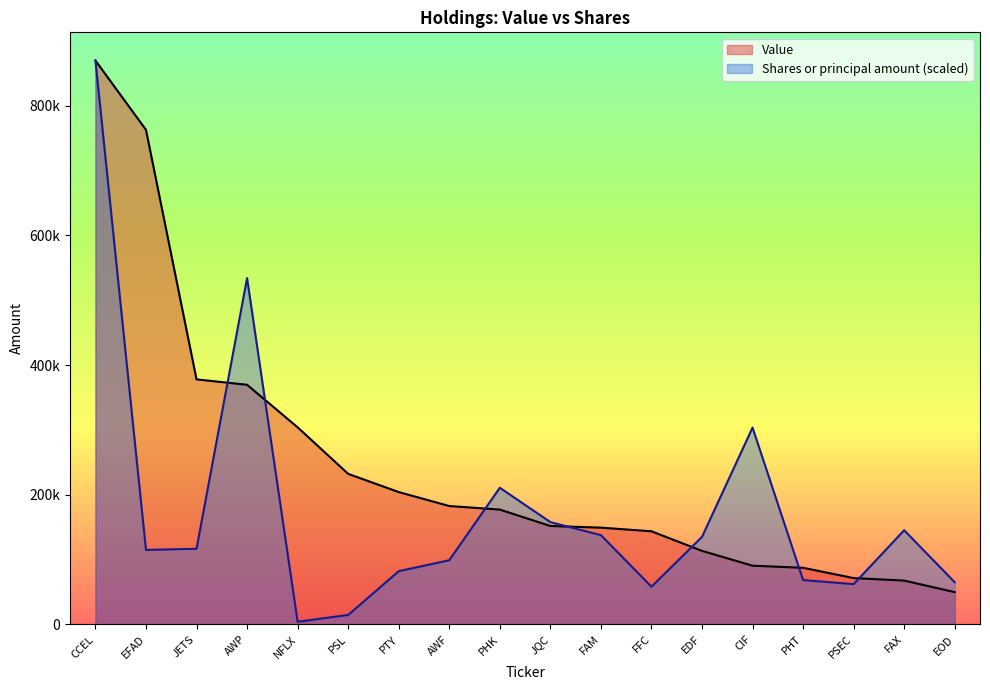

What is the average value of the Shares or principal amount series?

176638.1